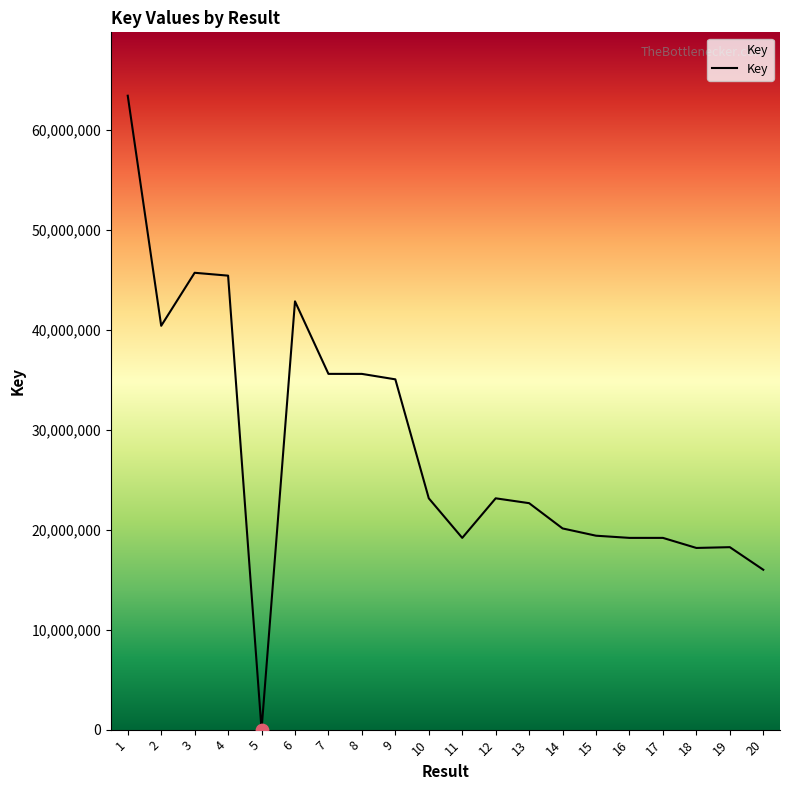

Which has a higher value, 14 or 8?

8